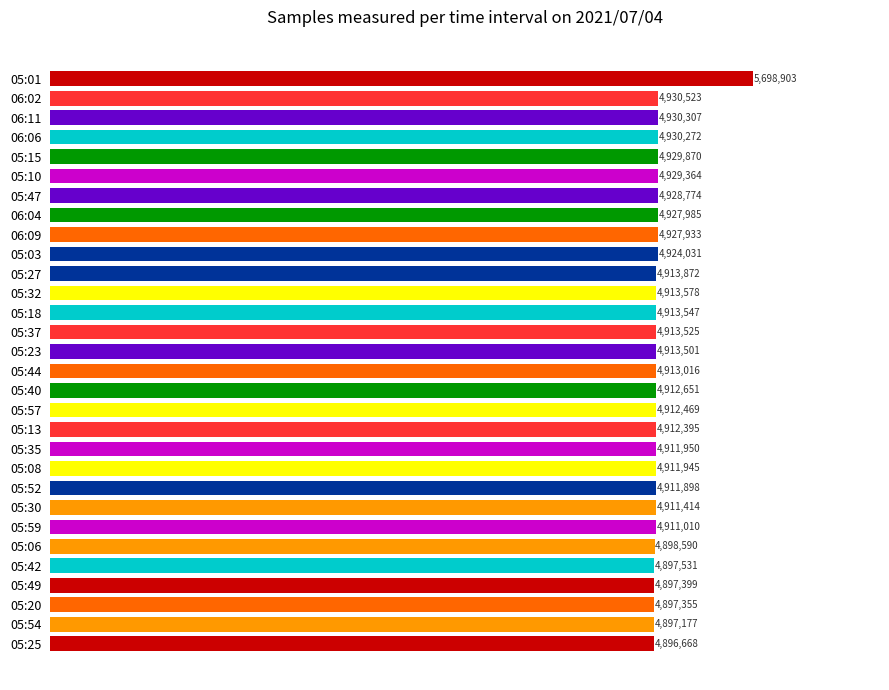

List the labels in order of value, largest first.

05:01, 06:02, 06:11, 06:06, 05:15, 05:10, 05:47, 06:04, 06:09, 05:03, 05:27, 05:32, 05:18, 05:37, 05:23, 05:44, 05:40, 05:57, 05:13, 05:35, 05:08, 05:52, 05:30, 05:59, 05:06, 05:42, 05:49, 05:20, 05:54, 05:25